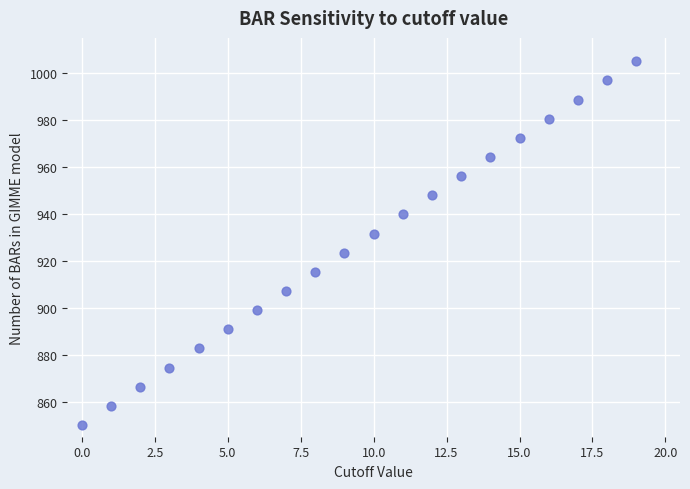

What is the range of Y values (max minus min)?

155.0